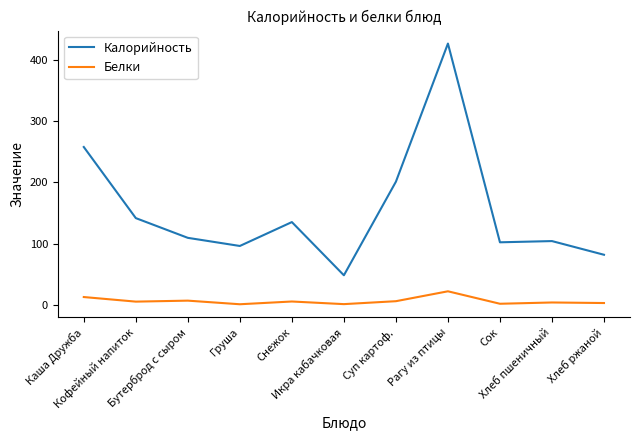

What is the lowest value of the Белки series?

0.6